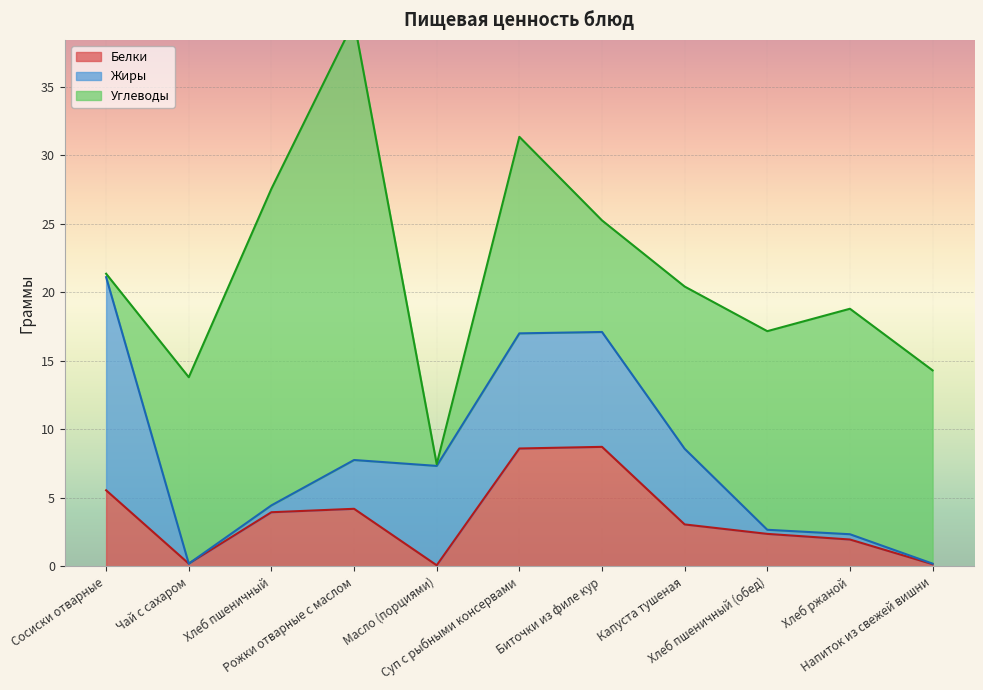

The value of Белки at Хлеб пшеничный is 5.3. True or false?

False